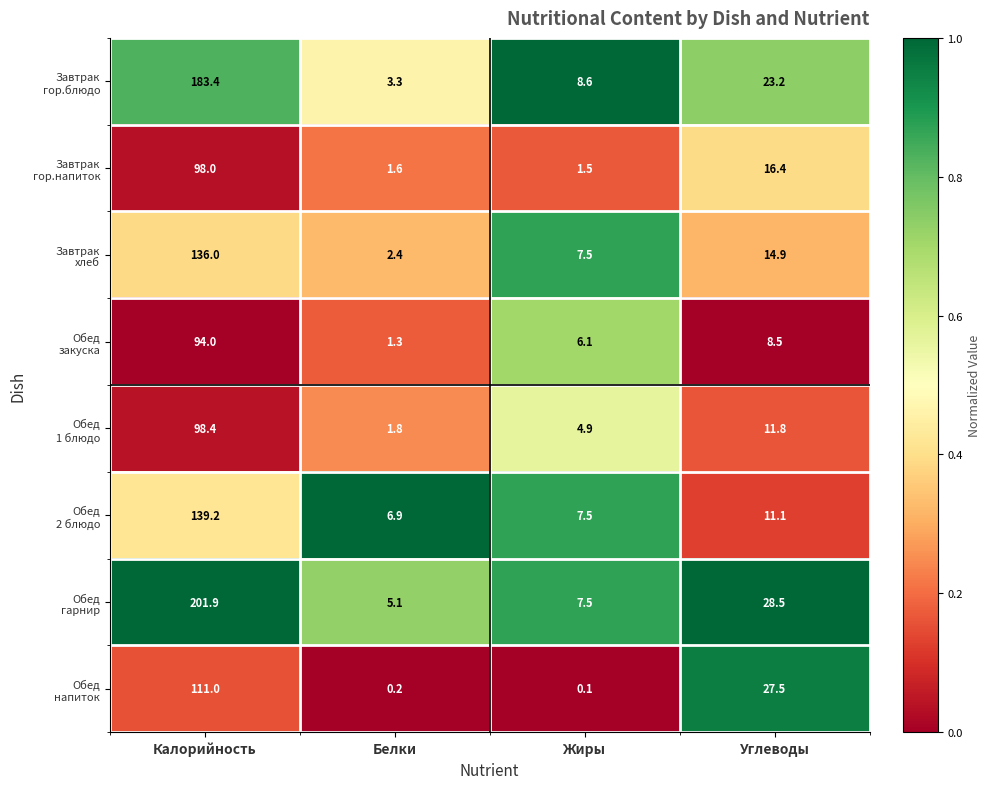

At which category is the sum across all series the highest?

Калорийность